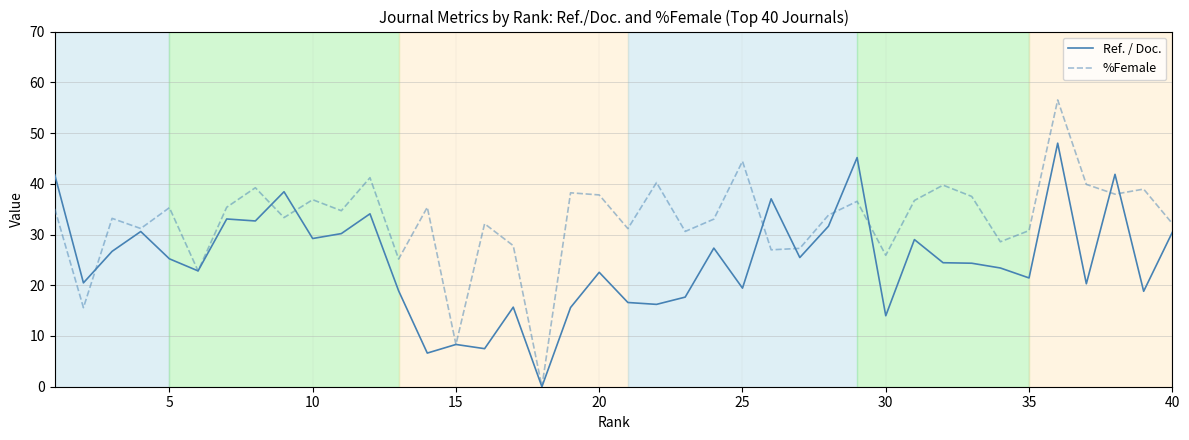

What is the highest value of the %Female series?

56.5